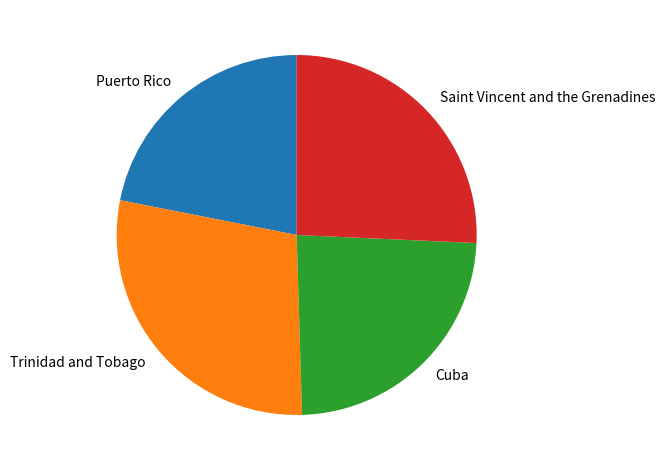

Rank the categories by value from lowest to highest.

Puerto Rico, Cuba, Saint Vincent and the Grenadines, Trinidad and Tobago